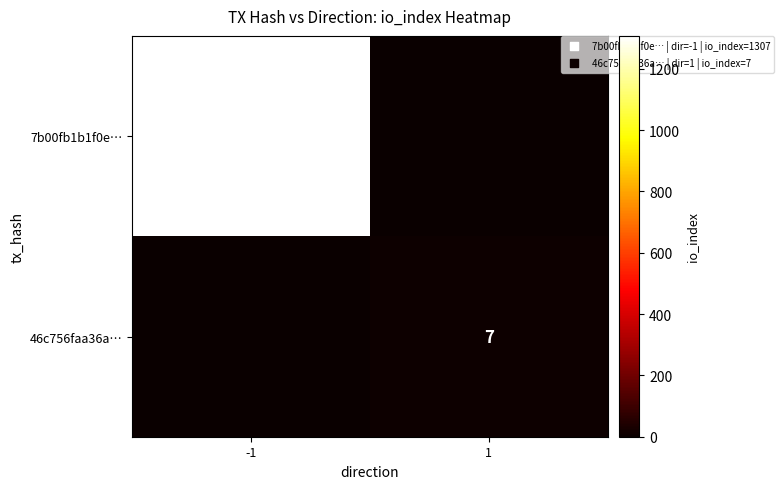

Is it true that 7b00fb1b1f0e… equals 1307 at -1?

True